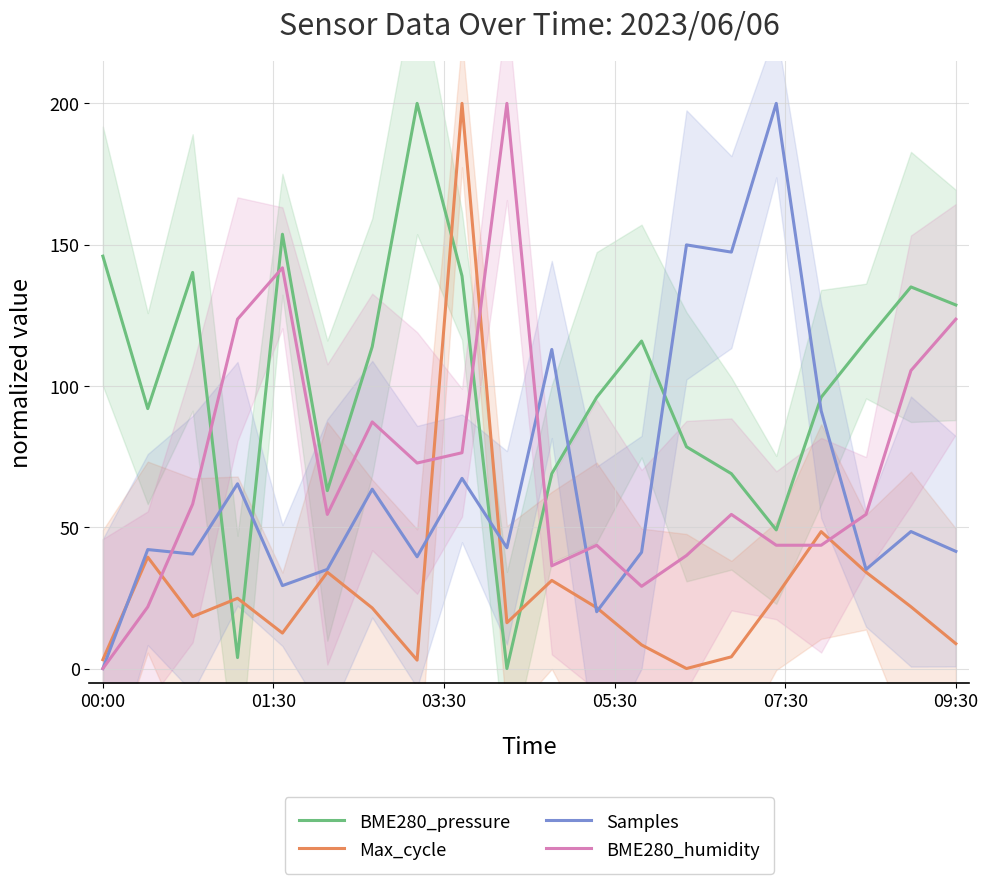

How many data points does each series have?

20